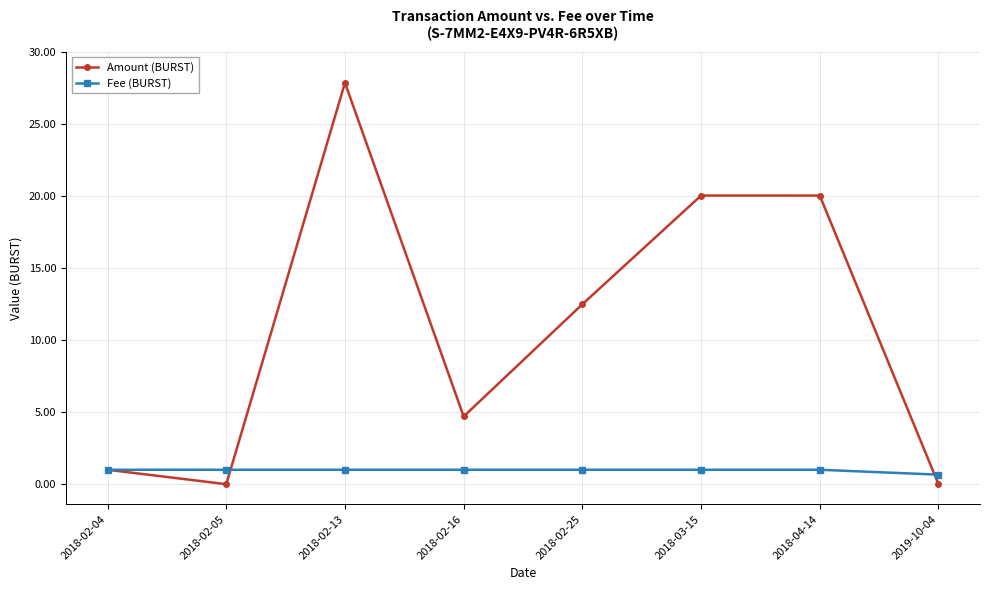

List the series in order of their peak value, lowest first.

Fee (BURST), Amount (BURST)